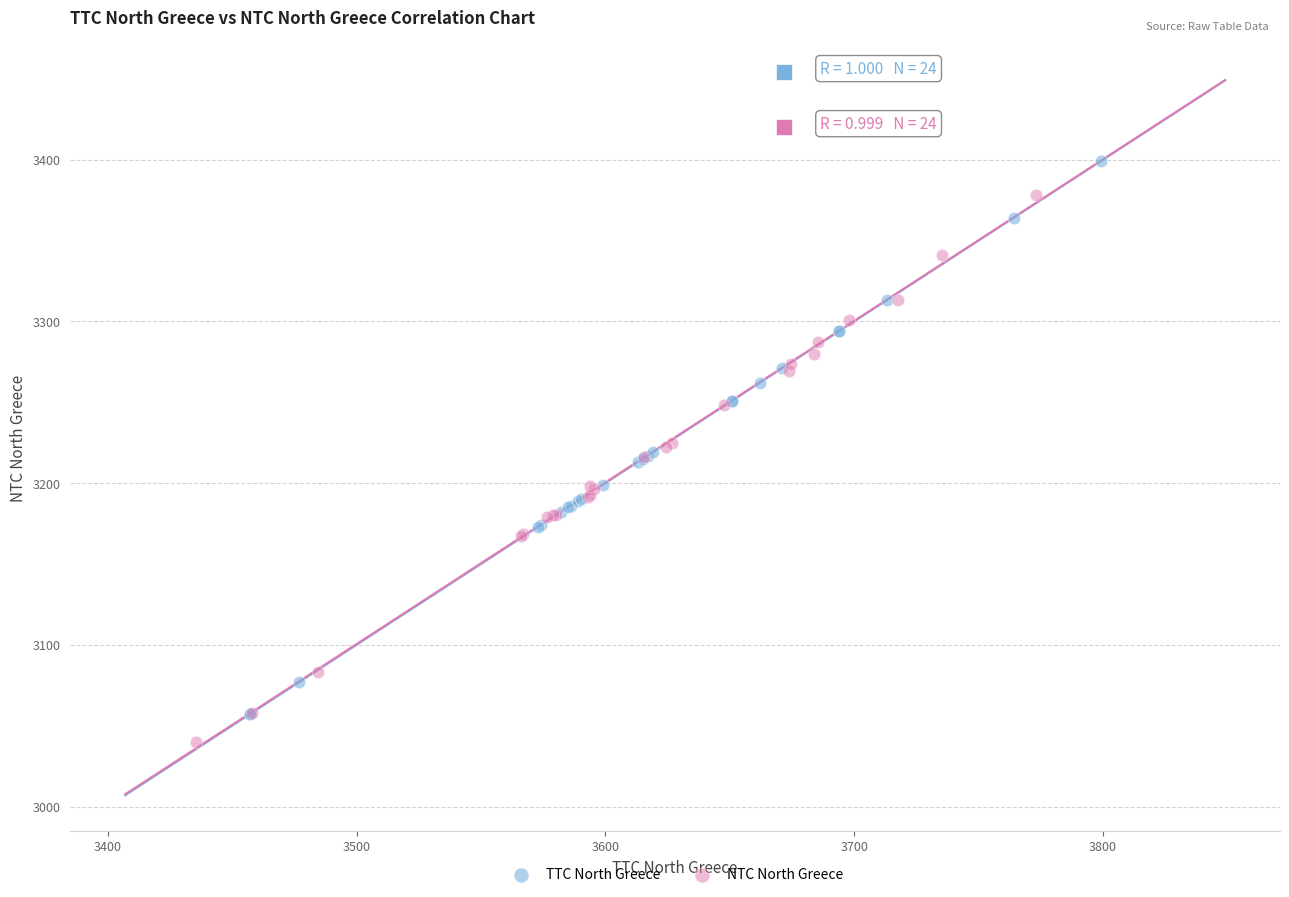

Which series reaches the minimum Y coordinate?

NTC North Greece